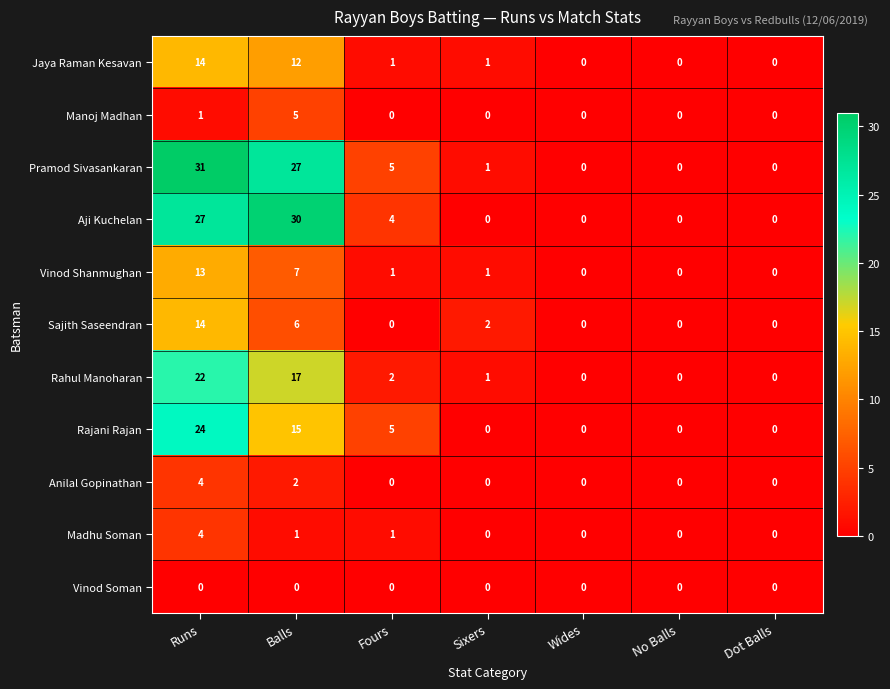

What is the highest value of the Madhu Soman series?

4